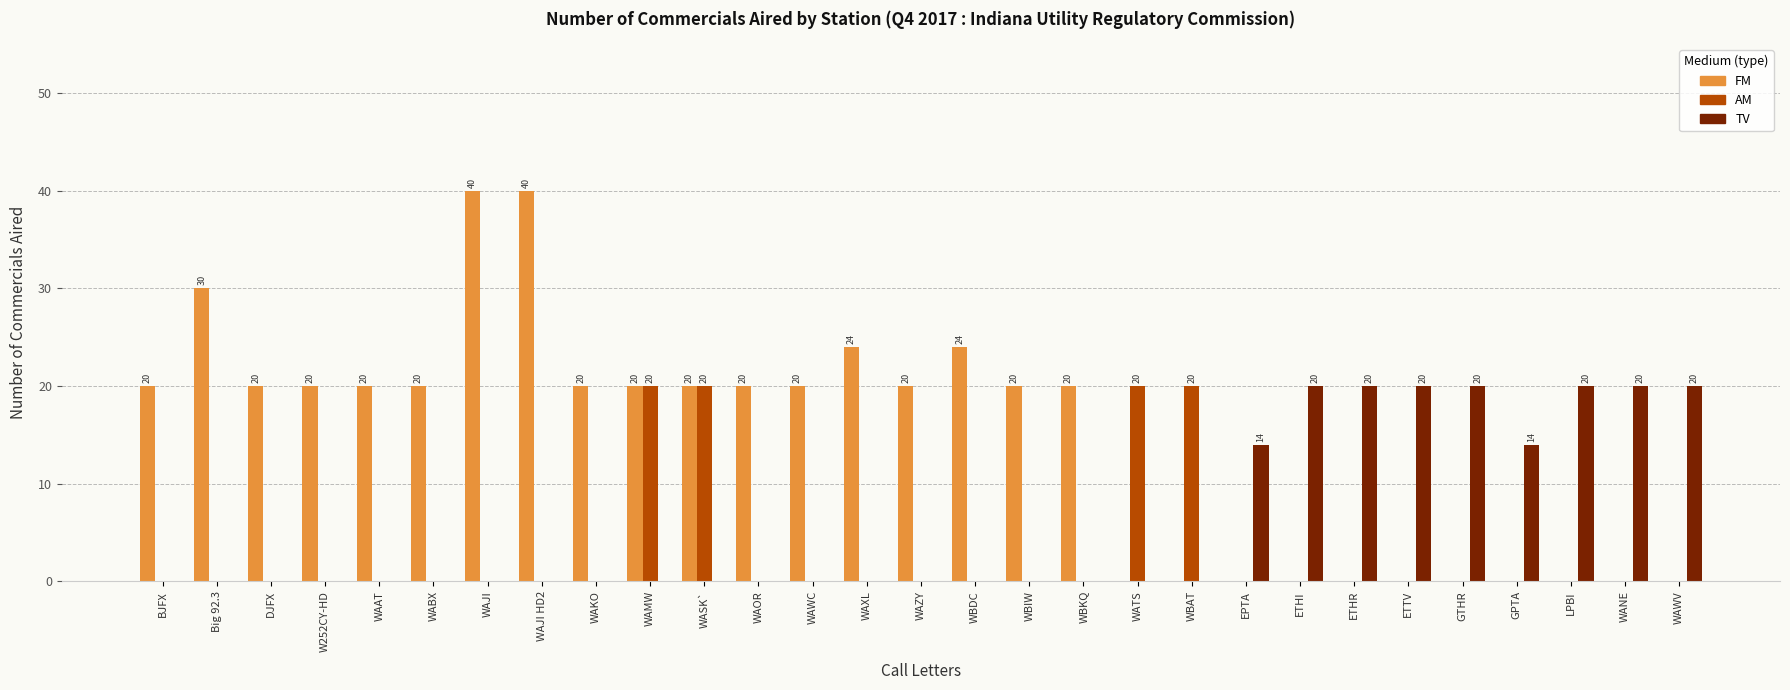

Are the bars horizontal?

No